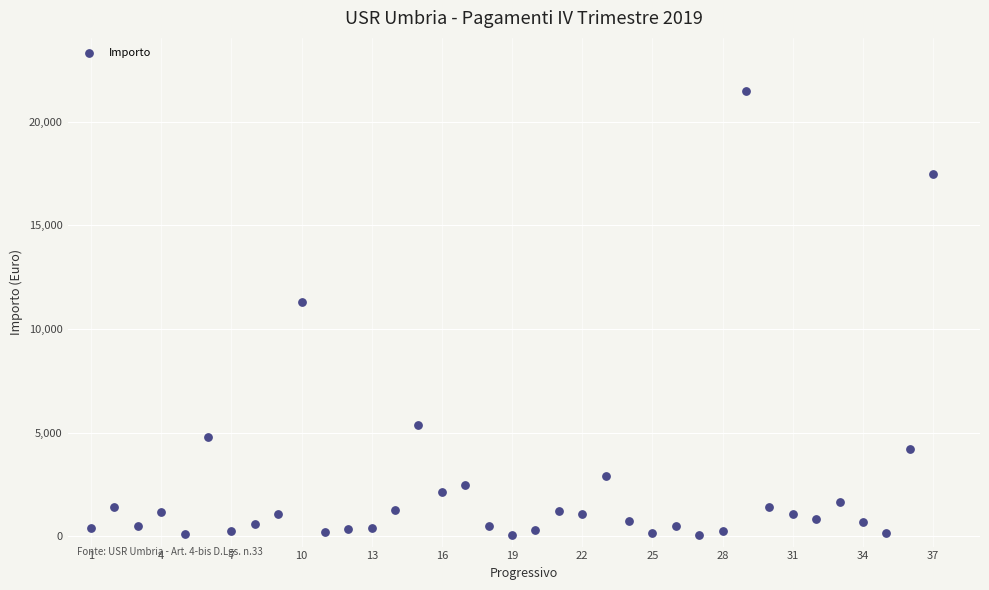

What is the range of X values (max minus min)?

36.0